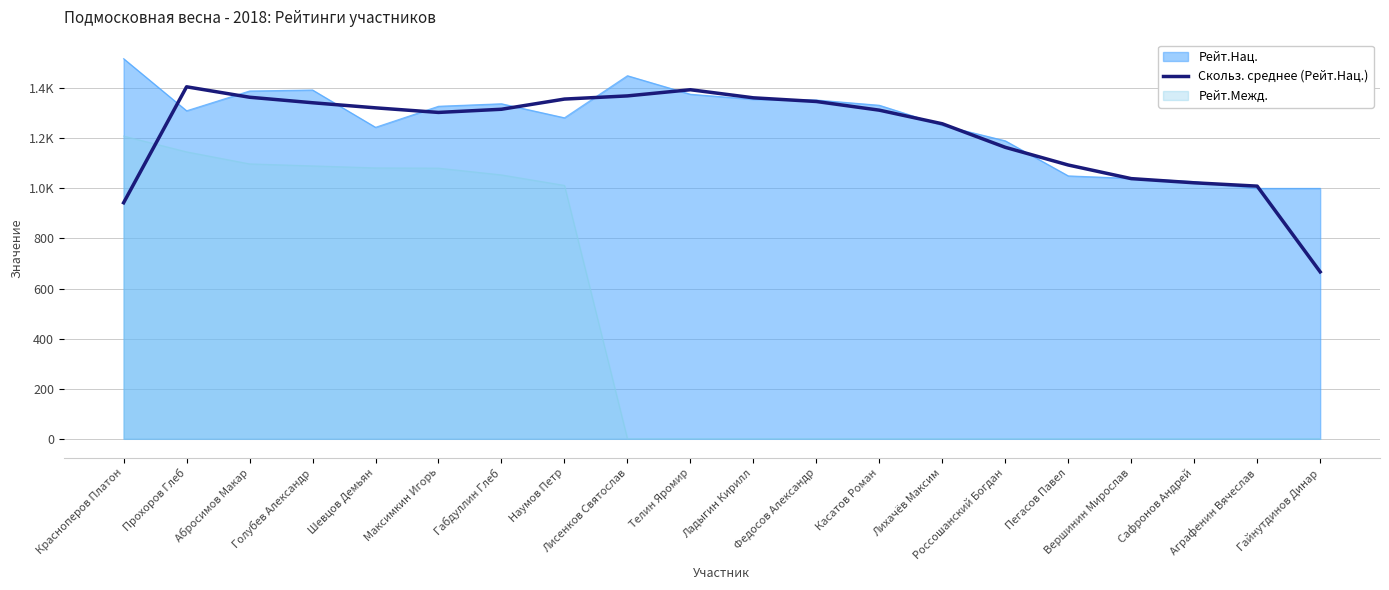

What position from the left is Габдуллин Глеб?

7